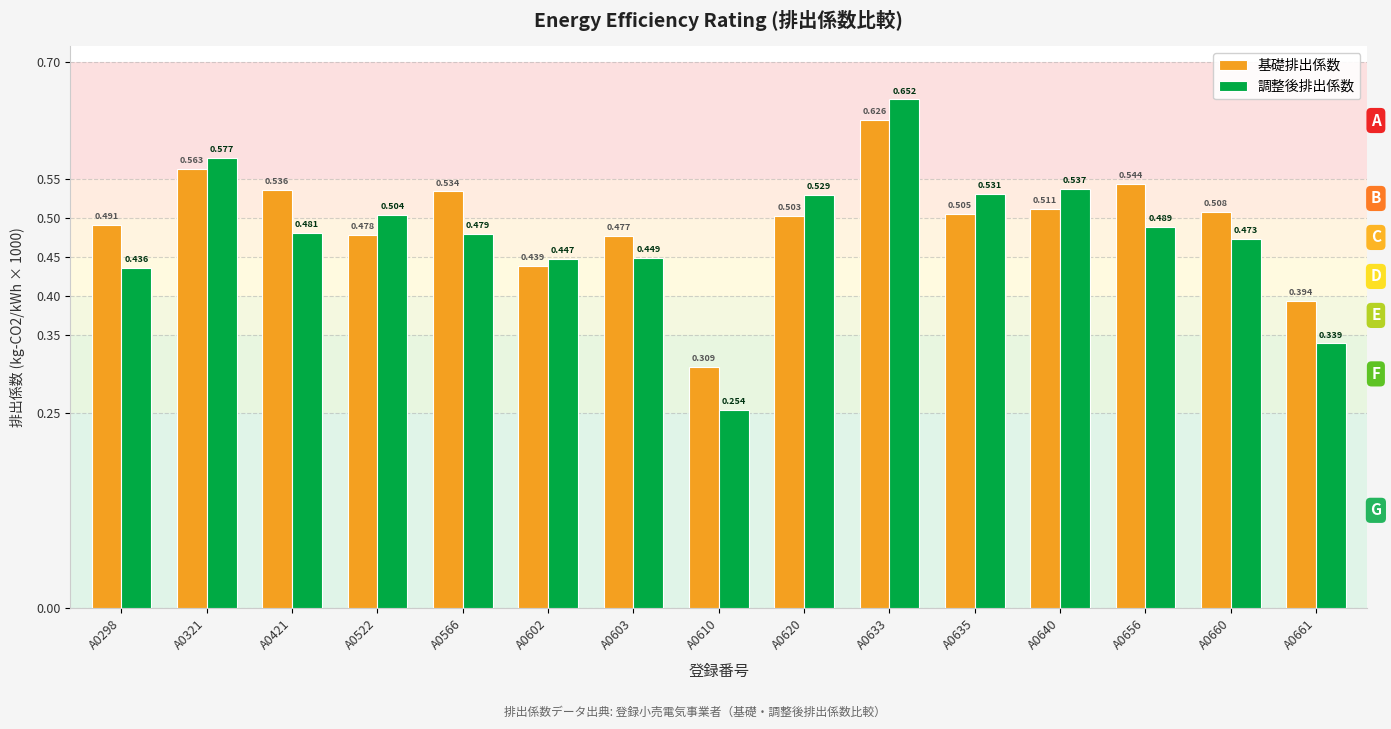

Which series has the largest range (max minus min)?

調整後排出係数